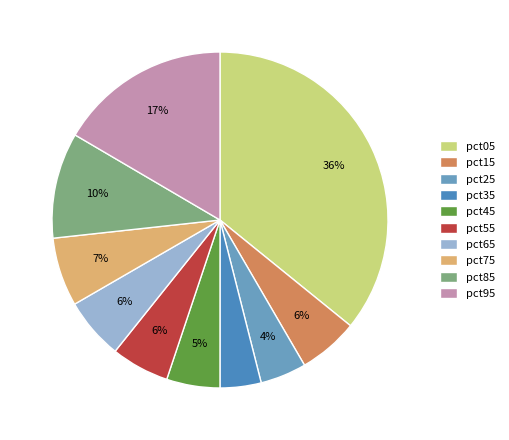

Which slice is the largest?

pct05